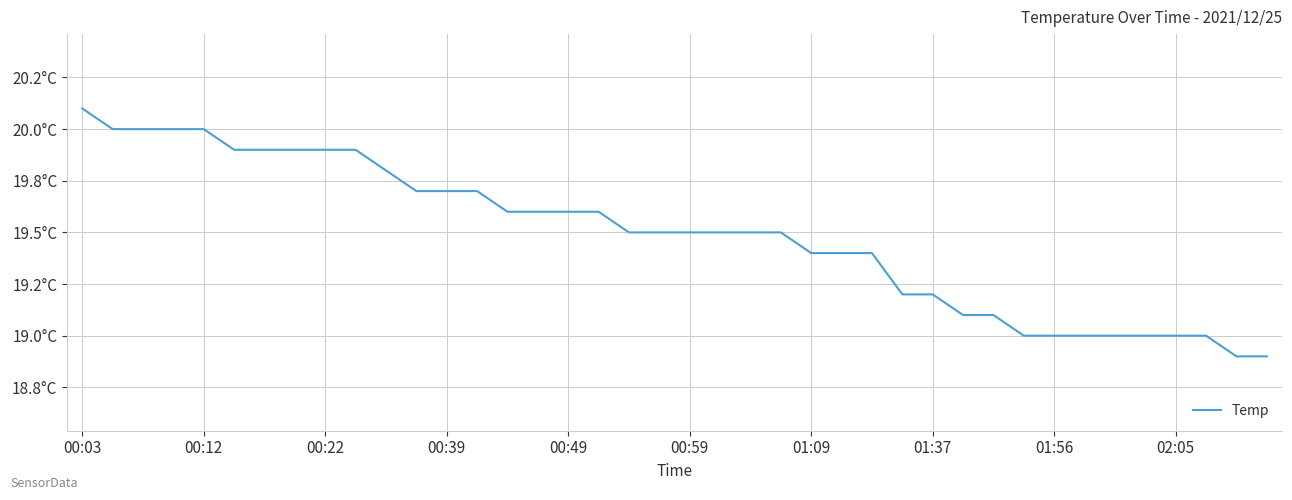

Does the chart display data point markers on the line(s)?

No